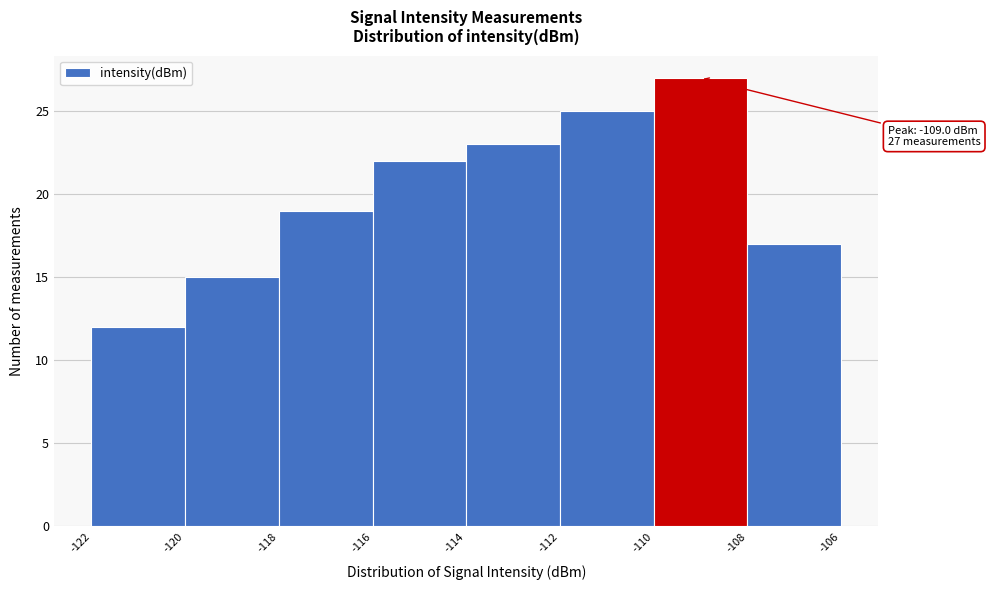

Which range on the x-axis has the tallest bar?

-110 to -108